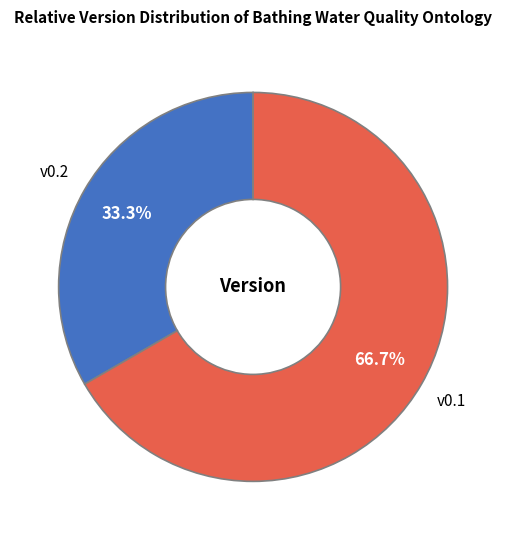

What is the largest slice in the pie chart?

v0.1